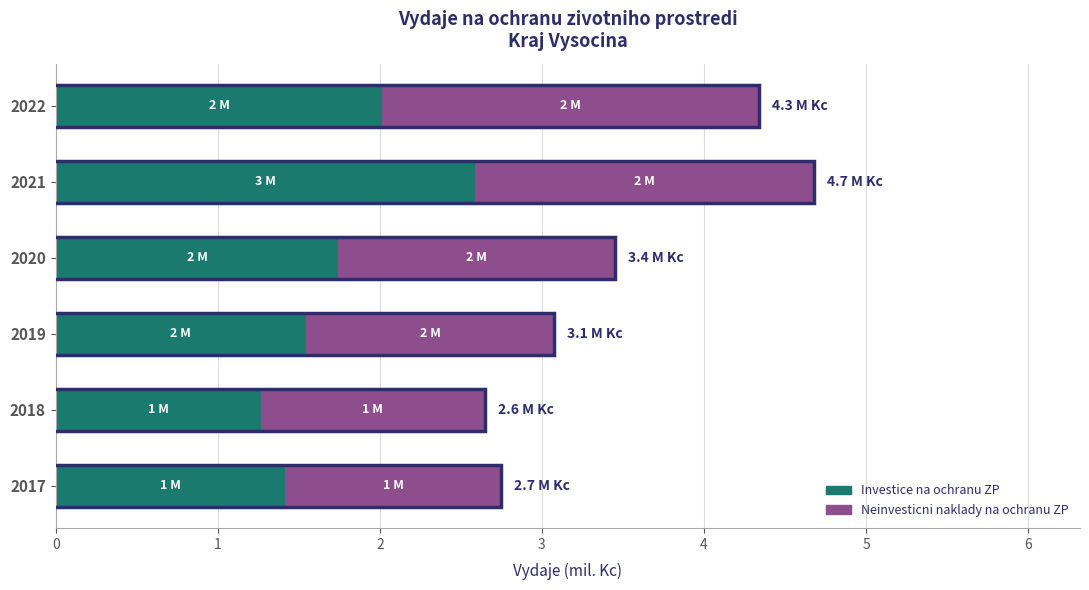

What is the maximum value for Investice na ochranu ZP?

2.6